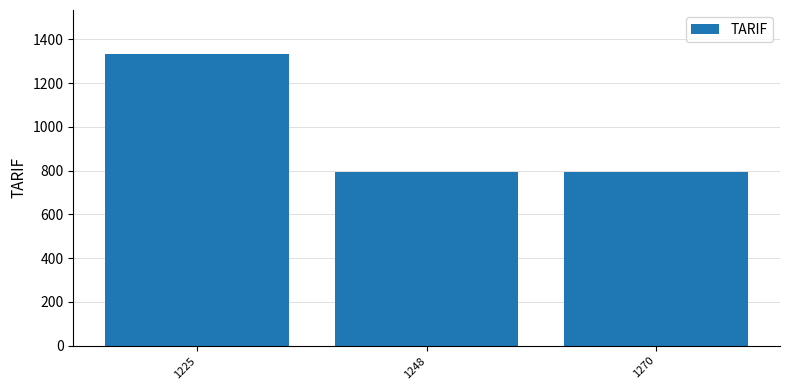

At which category does the chart reach its peak across all series?

1225